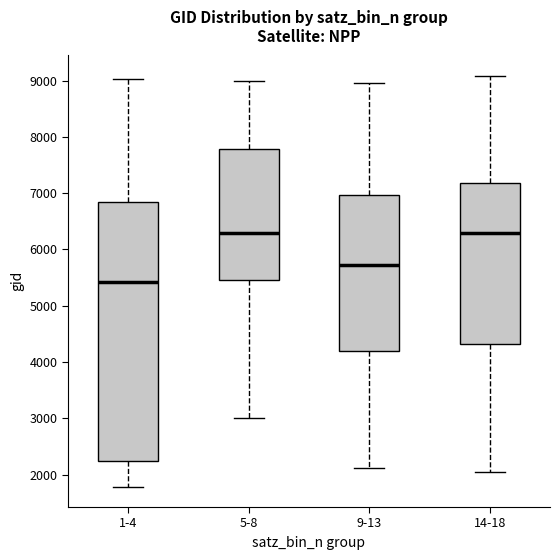

Reading left to right, transcribe this box plot: for each box, give where its median line is, the range the box spans, and where its two whiskers end, as read against the y-axis. The values are not printed on the chart, so give them approximately, as read against the axis.

1-4: median 5400, box 2200 to 6800, whiskers 1800 to 9000
5-8: median 6300, box 5500 to 7800, whiskers 3000 to 9000
9-13: median 5700, box 4200 to 7000, whiskers 2100 to 9000
14-18: median 6300, box 4300 to 7200, whiskers 2100 to 9100